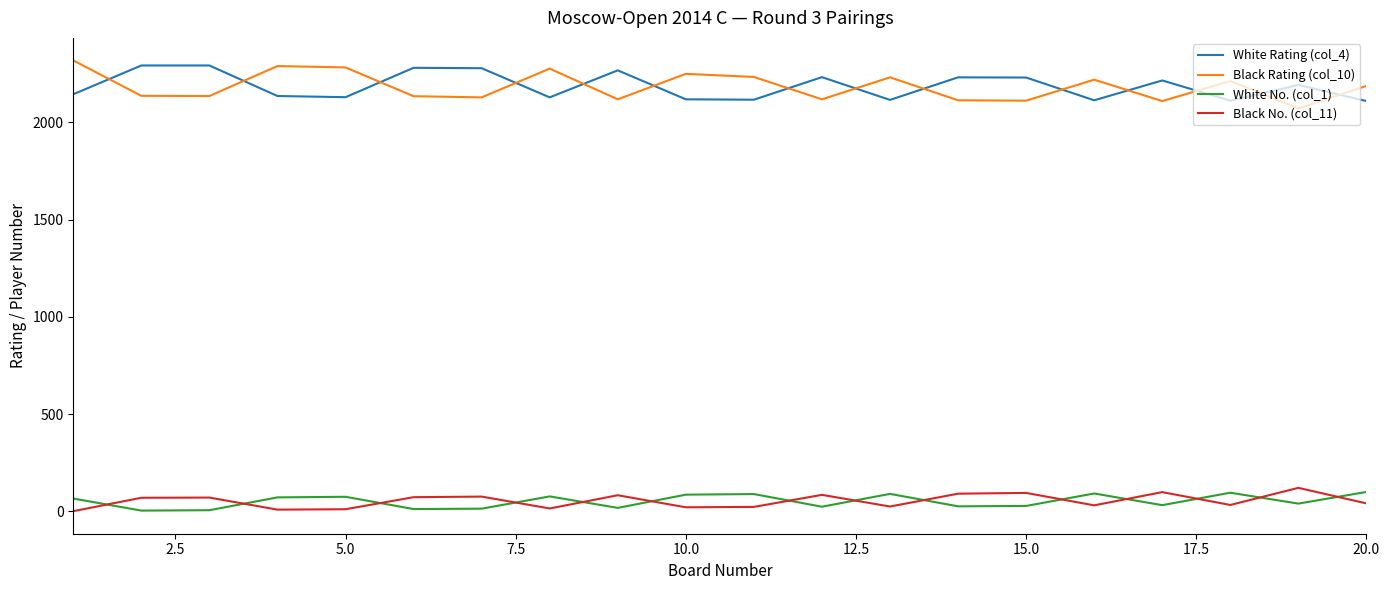

True or false: Black No. (col_11) and Black Rating (col_10) intersect in this chart.

False